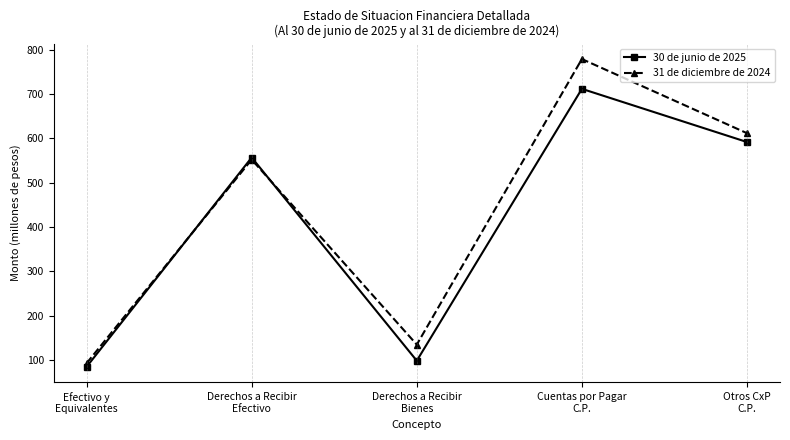

What is the minimum value shown in the chart?

84.9